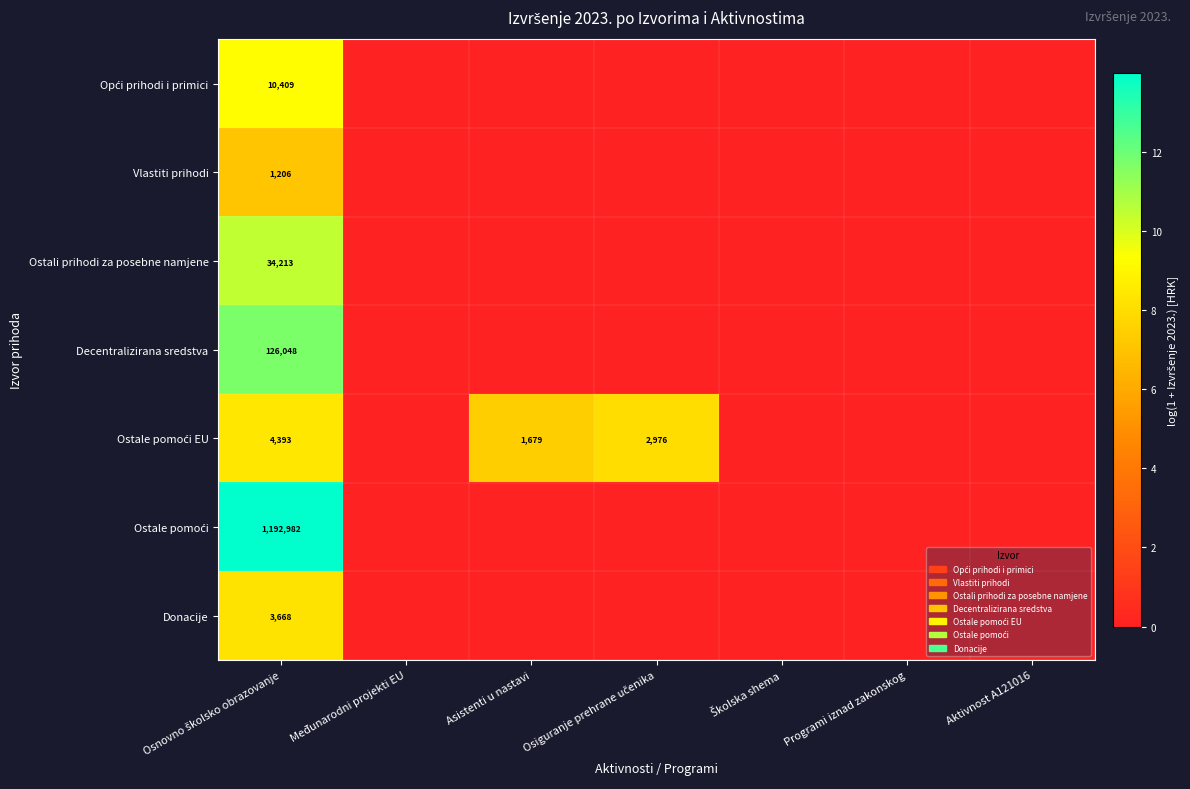

Is it true that Ostale pomoći equals 0.0 at Osiguranje prehrane učenika?

True